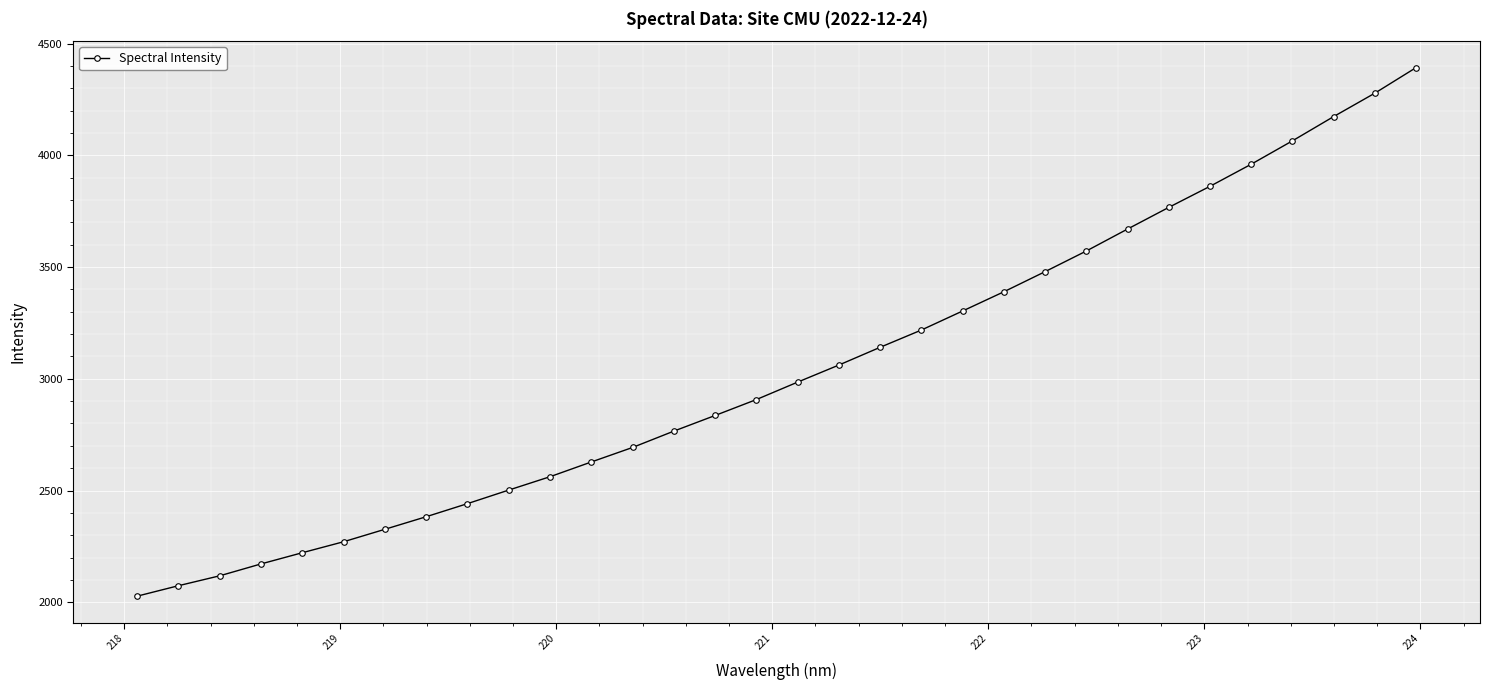

What is the average value?

3038.9